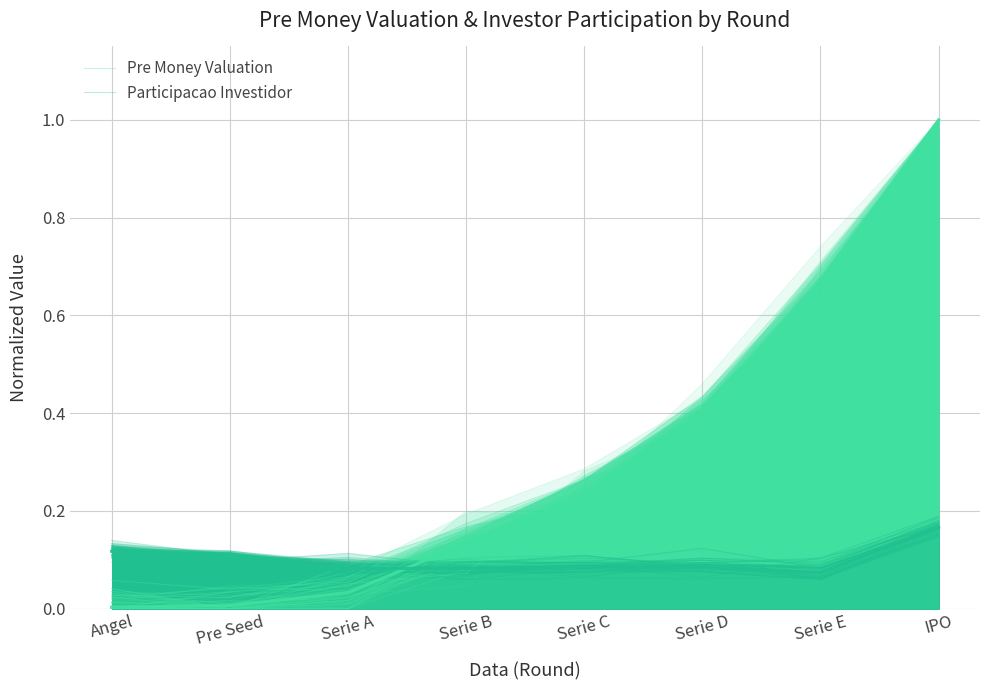

Rank the categories by Participacao Investidor value from lowest to highest.

Serie A, Serie E, Serie C, Serie B, Pre Seed, Serie D, Angel, IPO